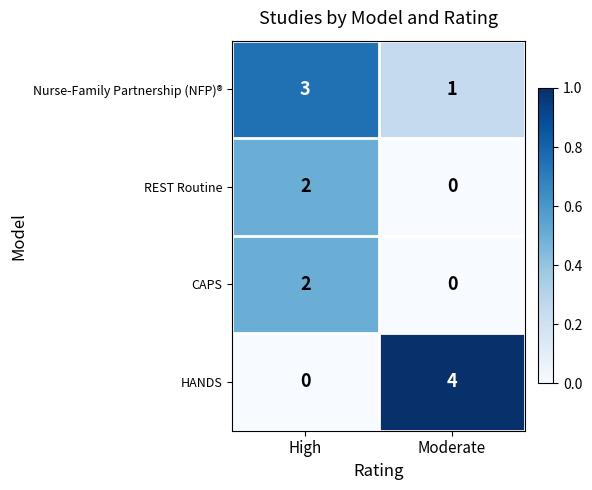

Rank the categories by REST Routine value from lowest to highest.

Moderate, High